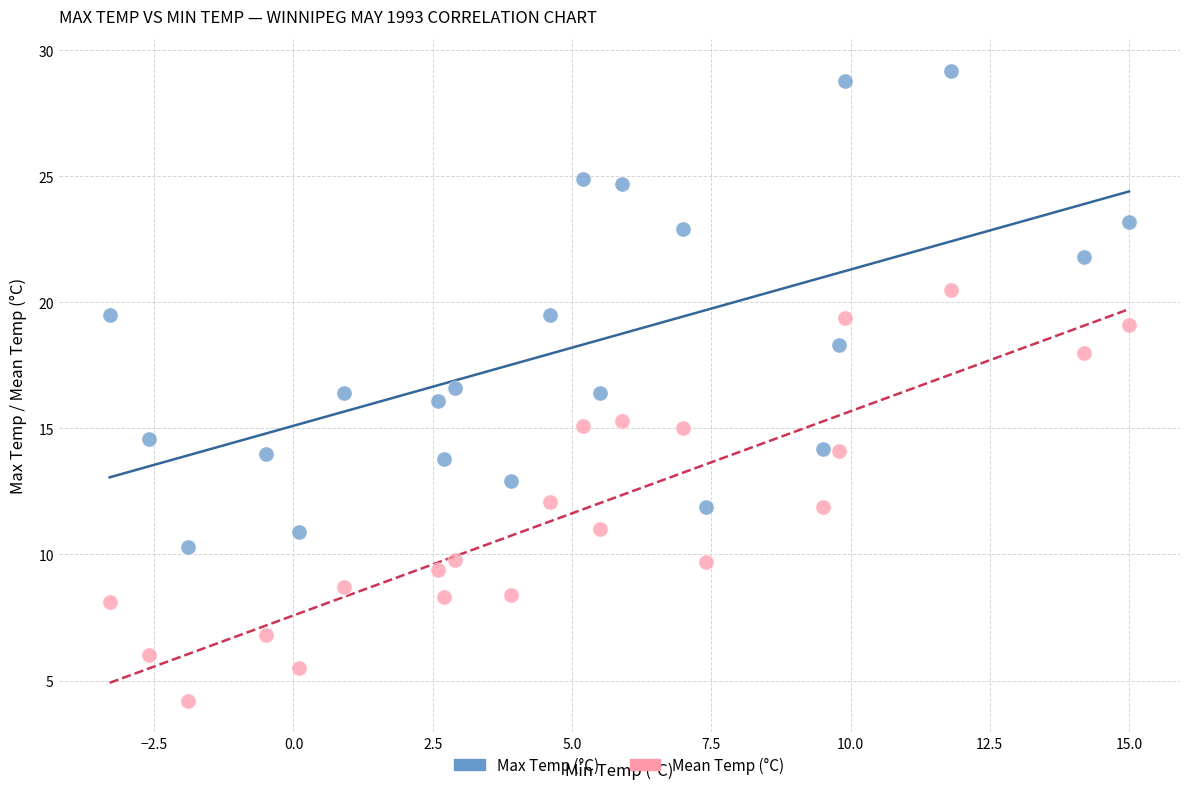

Which series has the widest spread of Y values?

Max Temp (°C)